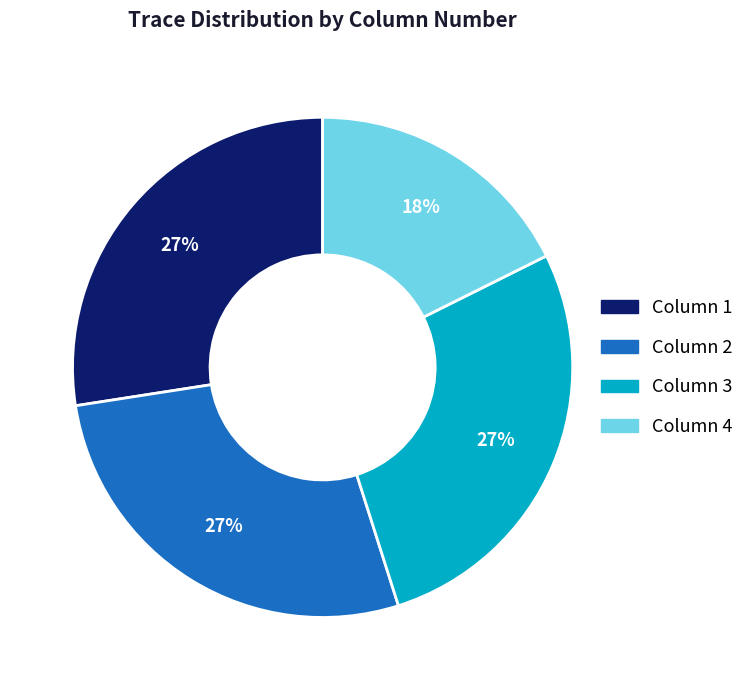

To the nearest percent, what percentage of the pie is Column 1?

27%